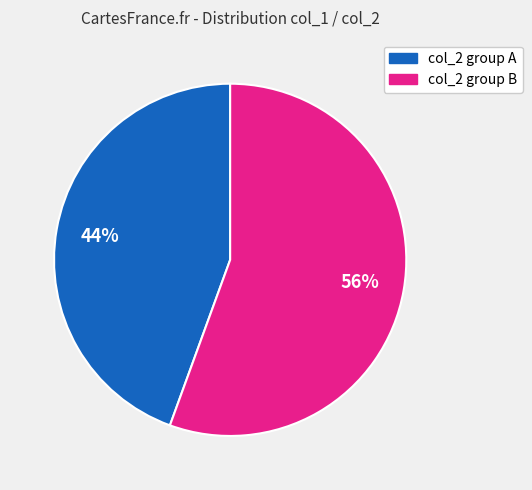

To the nearest percent, what is the average slice percentage?

50%